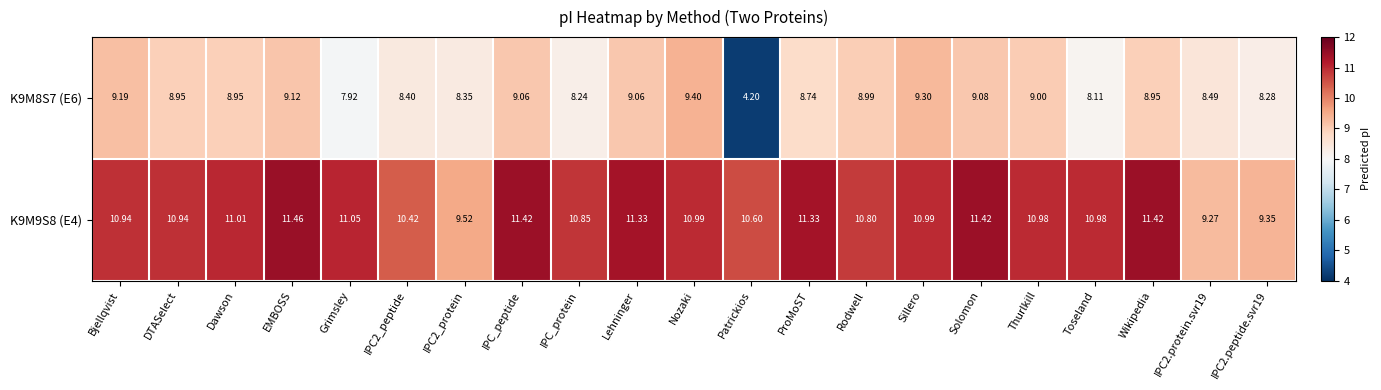

What is the minimum value shown in the chart?

4.2